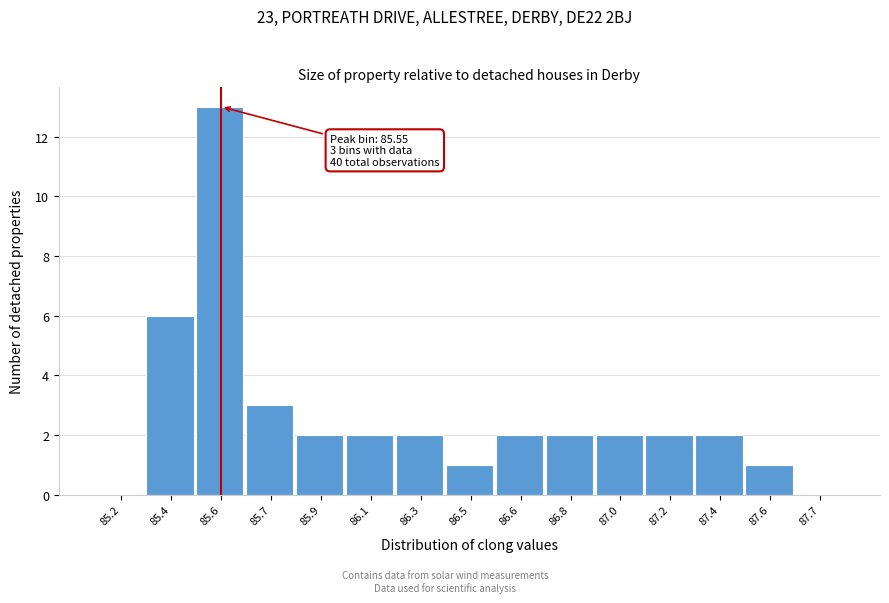

Reading left to right, list all the values displayed in this chart.

85.2=0	85.4=6	85.6=13	85.7=3	85.9=2	86.1=2	86.3=2	86.5=1	86.6=2	86.8=2	87.0=2	87.2=2	87.4=2	87.6=1	87.7=0